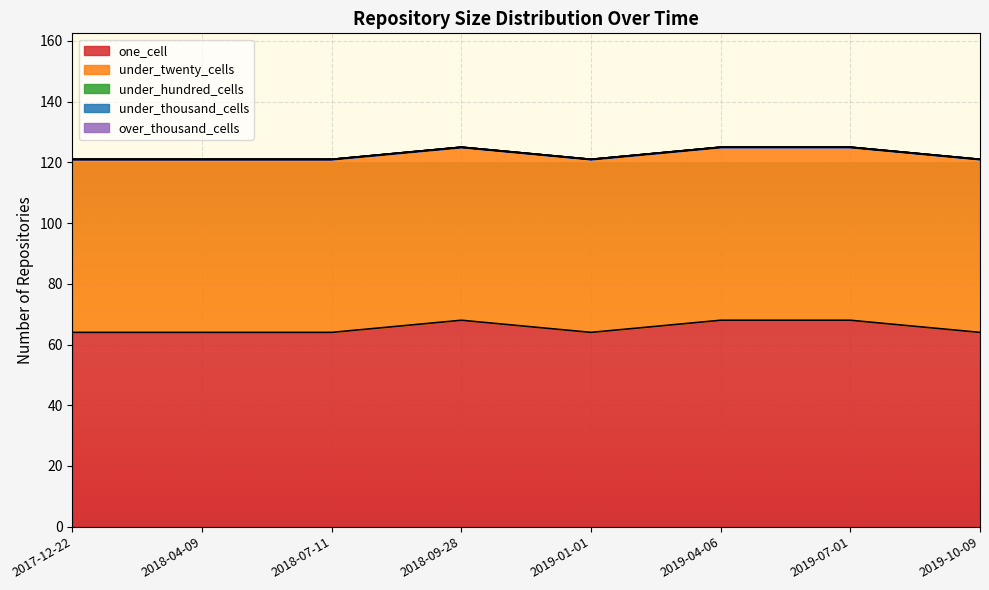

At which category is the sum across all series the highest?

2018-09-28